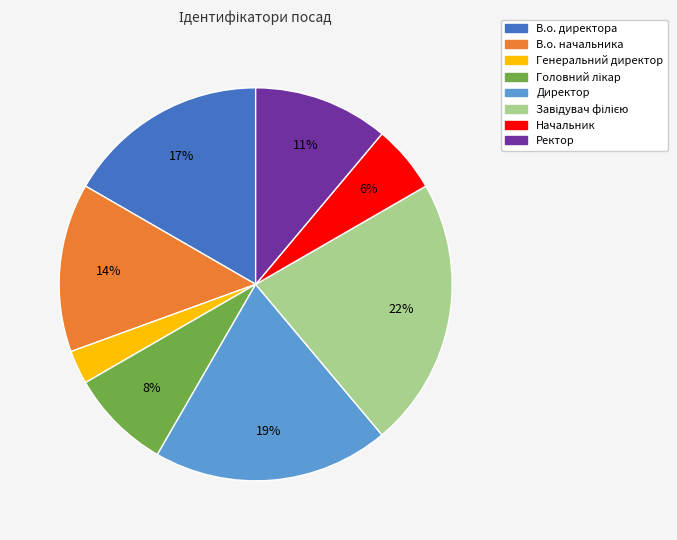

Is there any slice that represents more than half of the pie?

No